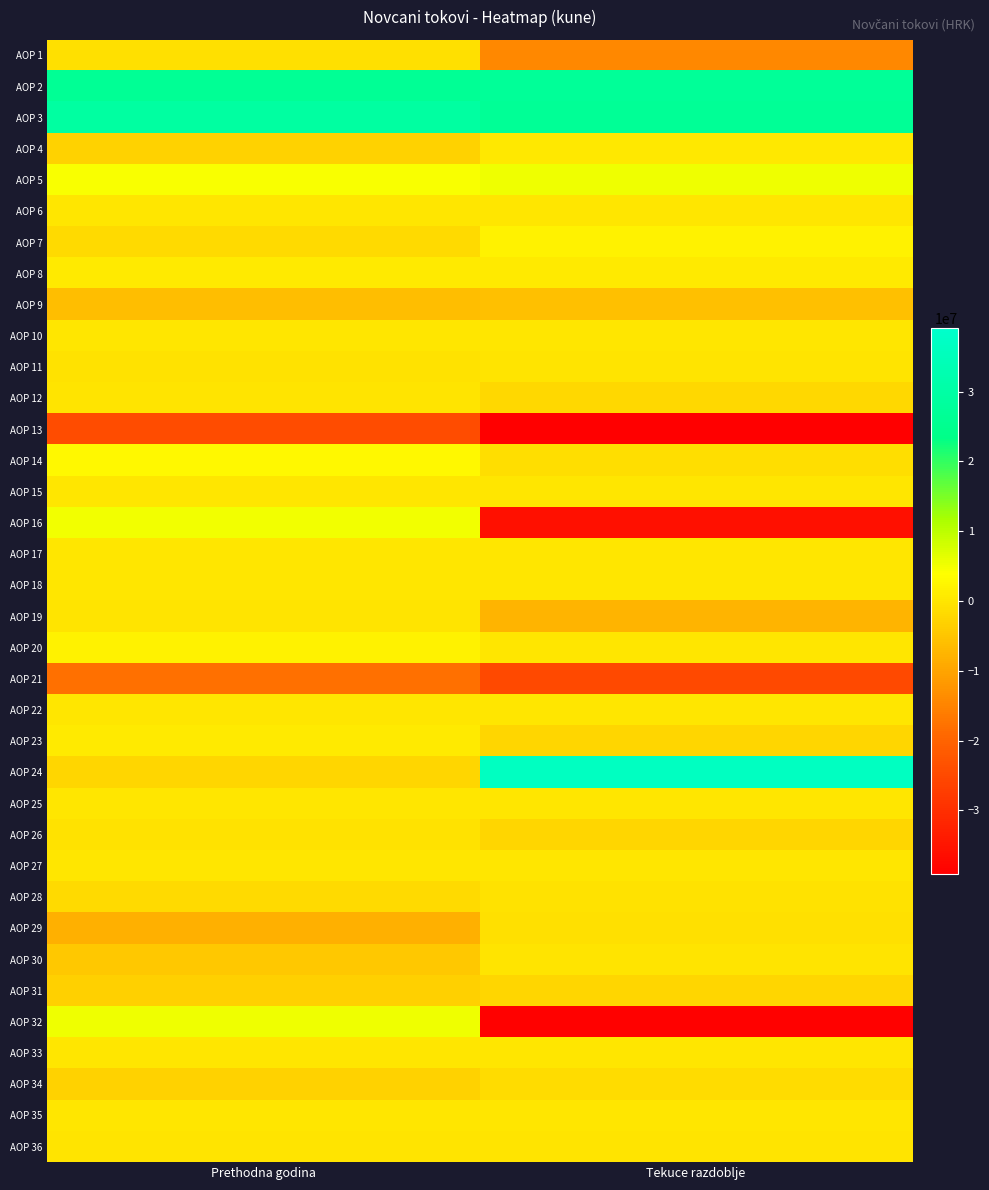

Rank the series at Prethodna godina from highest to lowest value.

AOP 3, AOP 2, AOP 32, AOP 16, AOP 5, AOP 14, AOP 20, AOP 8, AOP 23, AOP 6, AOP 33, AOP 10, AOP 15, AOP 17, AOP 18, AOP 22, AOP 25, AOP 27, AOP 35, AOP 12, AOP 36, AOP 19, AOP 26, AOP 11, AOP 1, AOP 28, AOP 7, AOP 24, AOP 4, AOP 34, AOP 31, AOP 30, AOP 9, AOP 29, AOP 21, AOP 13